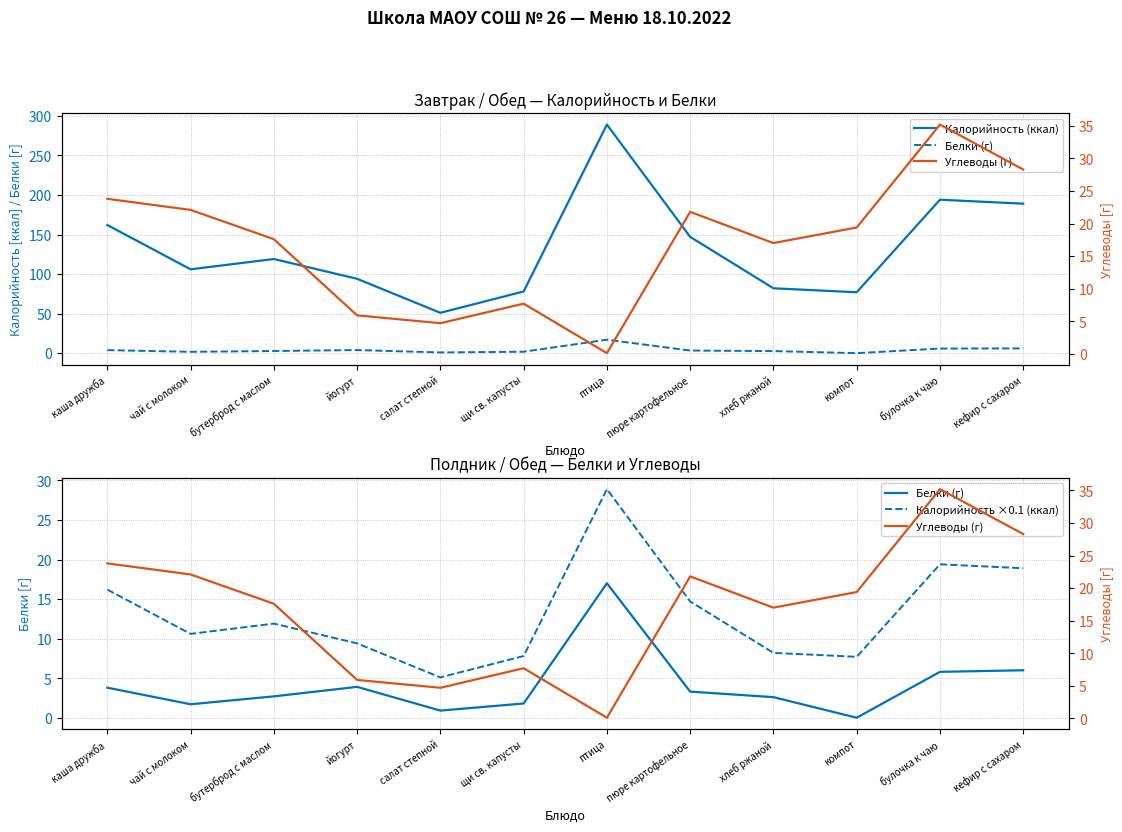

Reading left to right, transcribe all the data shown in this chart.

Калорийность (ккал): каша дружба=162.0	чай с молоком=106.0	бутерброд с маслом=119.0	йогурт=94.0	салат степной=51.0	щи св. капусты=78.0	птица=289.0	пюре картофельное=147.0	хлеб ржаной=82.0	компот=77.0	булочка к чаю=194.0	кефир с сахаром=189.0
Белки (г): каша дружба=3.8	чай с молоком=1.7	бутерброд с маслом=2.7	йогурт=3.9	салат степной=0.9	щи св. капусты=1.8	птица=17.0	пюре картофельное=3.3	хлеб ржаной=2.6	компот=0.0	булочка к чаю=5.8	кефир с сахаром=6.0
Углеводы (г): каша дружба=23.8	чай с молоком=22.1	бутерброд с маслом=17.6	йогурт=5.9	салат степной=4.7	щи св. капусты=7.7	птица=0.1	пюре картофельное=21.8	хлеб ржаной=17.0	компот=19.4	булочка к чаю=35.2	кефир с сахаром=28.3
Калорийность ×0.1 (ккал): каша дружба=16.2	чай с молоком=10.6	бутерброд с маслом=11.9	йогурт=9.4	салат степной=5.1	щи св. капусты=7.8	птица=28.9	пюре картофельное=14.7	хлеб ржаной=8.2	компот=7.7	булочка к чаю=19.4	кефир с сахаром=18.9